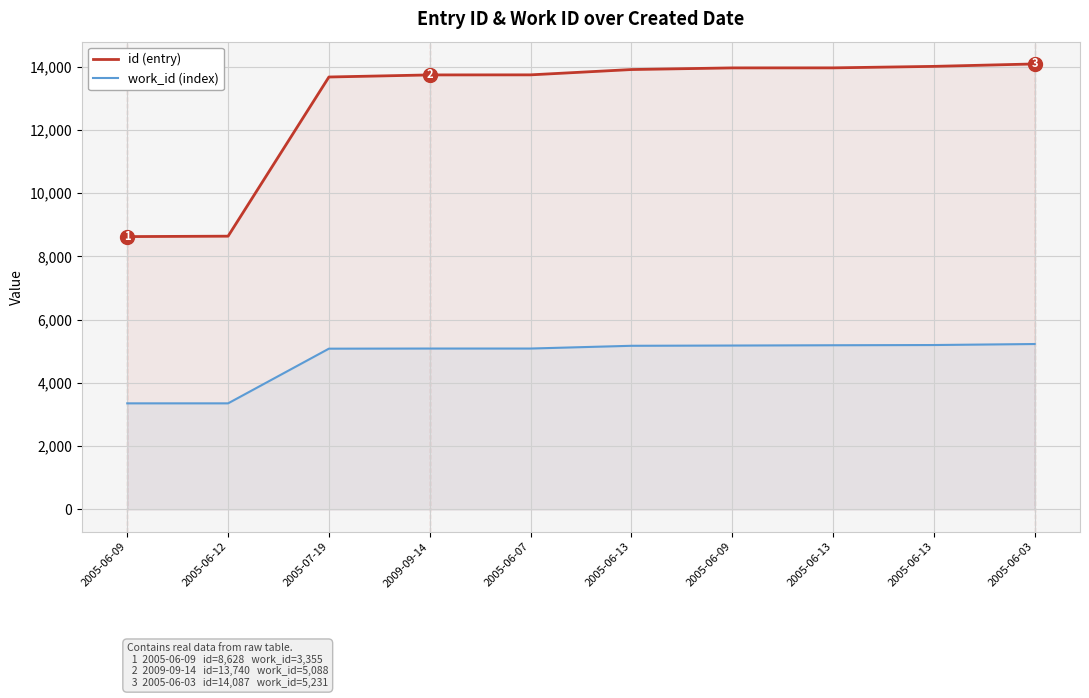

Which label corresponds to the largest value in the chart?

2005-06-03